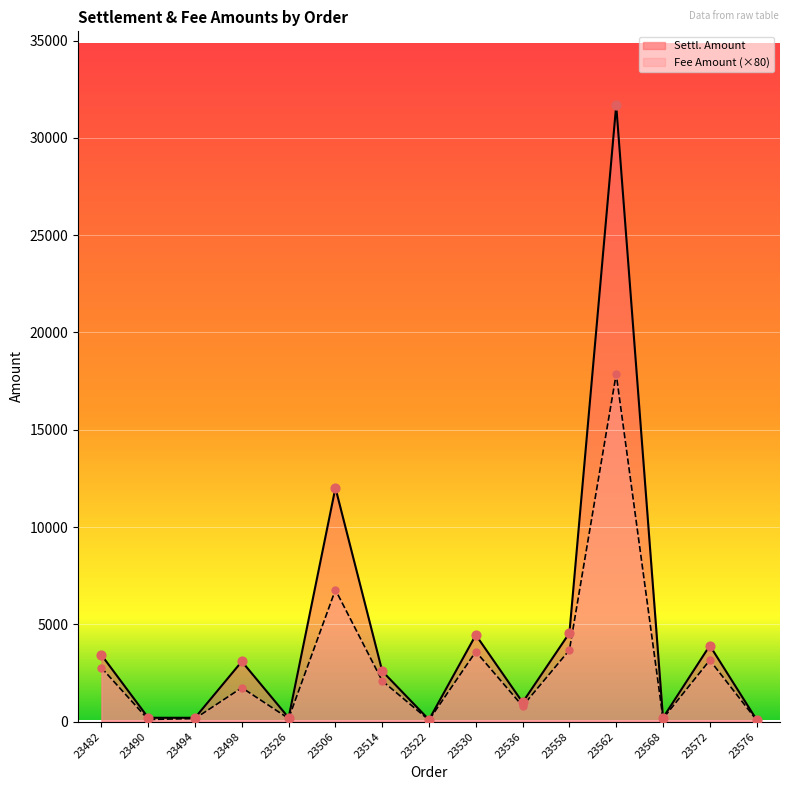

Which series has the largest total across all categories?

Settl. Amount